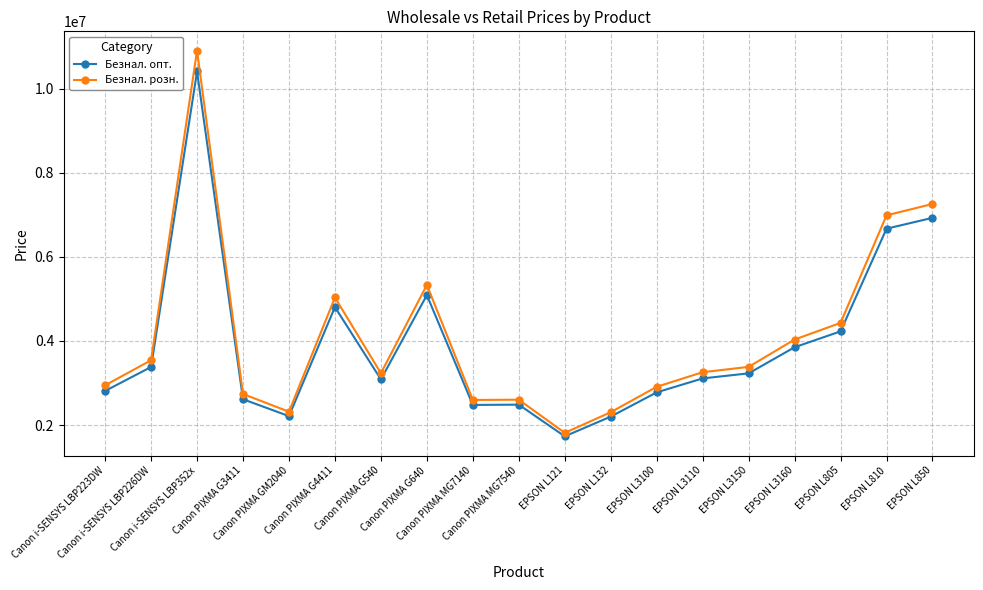

What is the sum of all Безнал. розн. values?

77643500